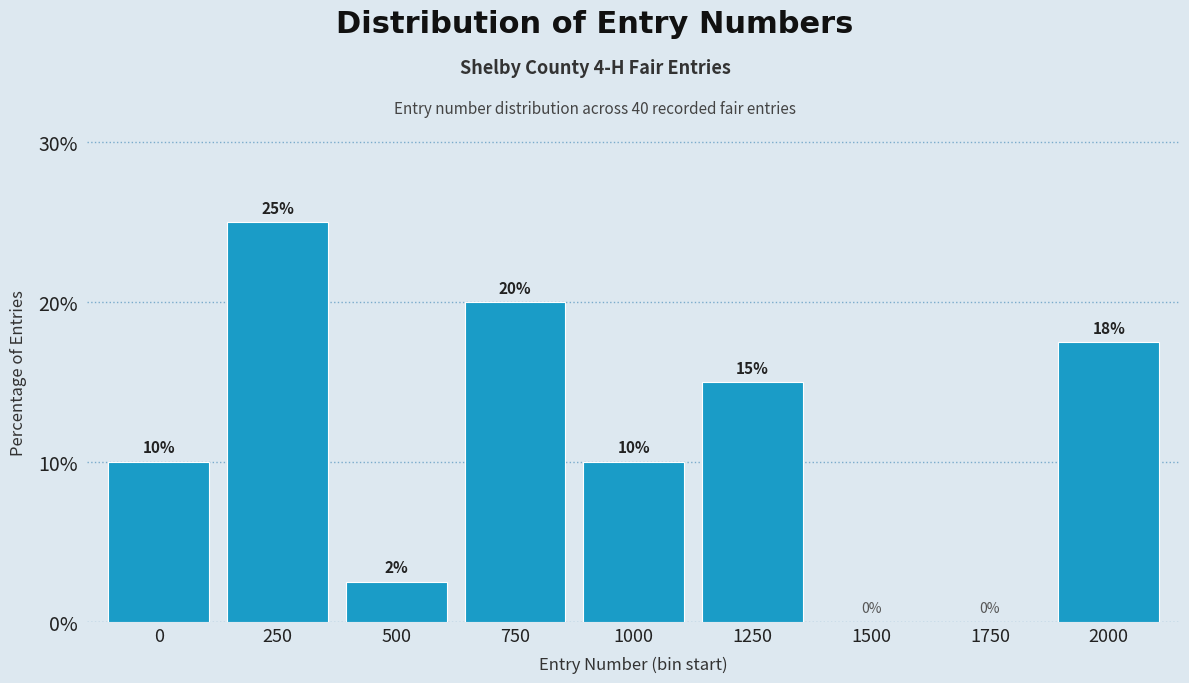

Read the value at 250.

25.0